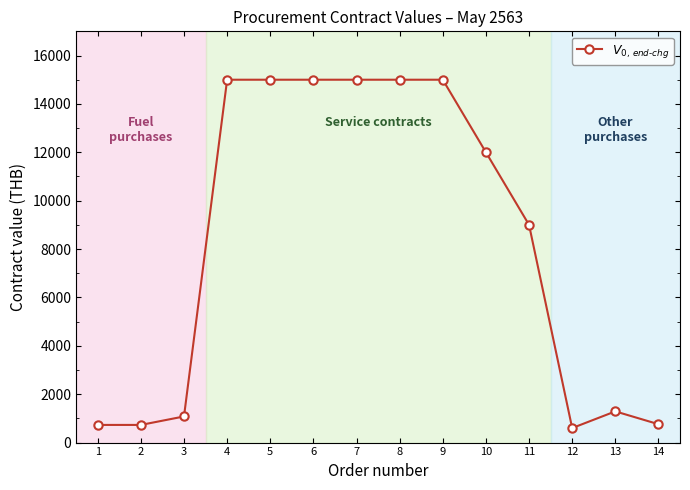

True or false: the data shows 15000 at 5.

True